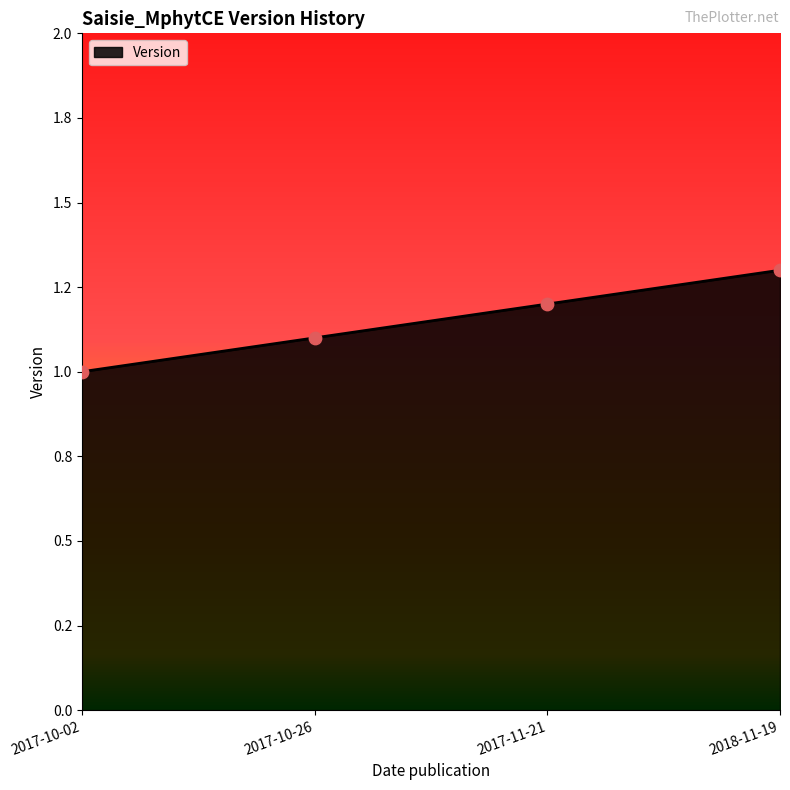

What is the change in value from 2017-11-21 to 2018-11-19?

+0.1